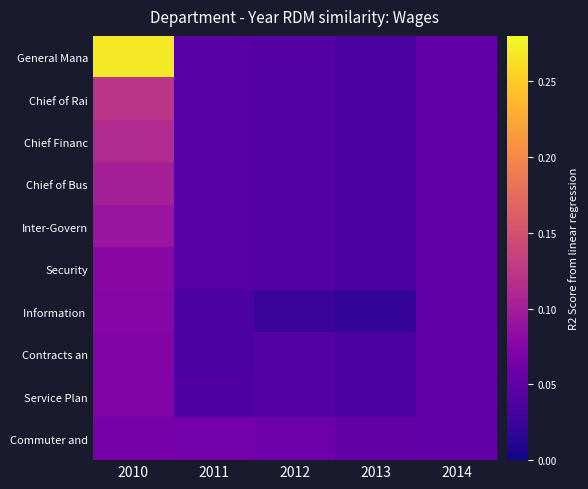

List the series in order of their peak value, lowest first.

Commuter and, Service Plan, Contracts an, Information, Security, Inter-Govern, Chief of Bus, Chief Financ, Chief of Rai, General Mana